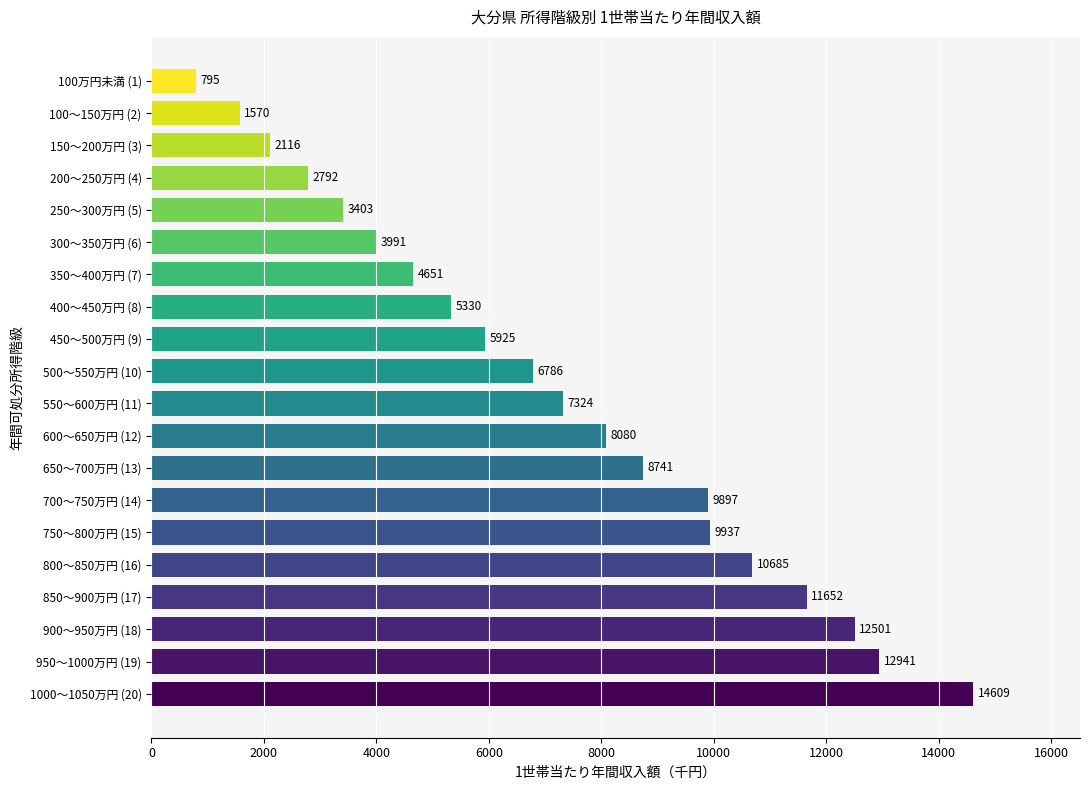

List the labels in order of value, largest first.

1000～1050万円 (20), 950～1000万円 (19), 900～950万円 (18), 850～900万円 (17), 800～850万円 (16), 750～800万円 (15), 700～750万円 (14), 650～700万円 (13), 600～650万円 (12), 550～600万円 (11), 500～550万円 (10), 450～500万円 (9), 400～450万円 (8), 350～400万円 (7), 300～350万円 (6), 250～300万円 (5), 200～250万円 (4), 150～200万円 (3), 100～150万円 (2), 100万円未満 (1)